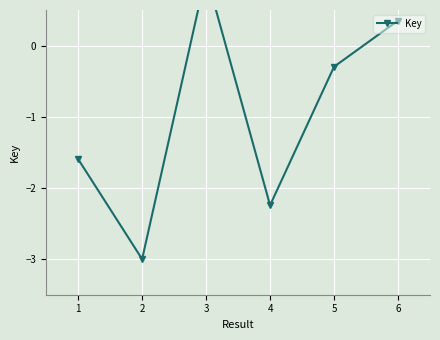

How many points are lower than both their immediate neighbors (excluding endpoints)?

2